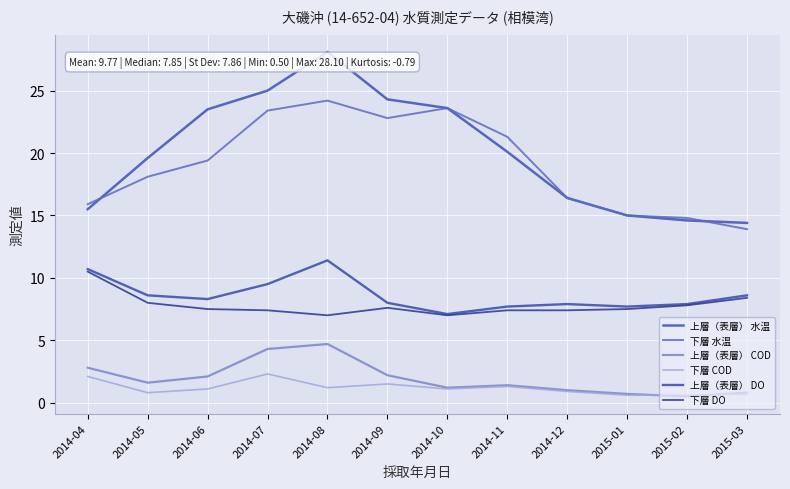

At how many categories does at least one series exceed 23?

5